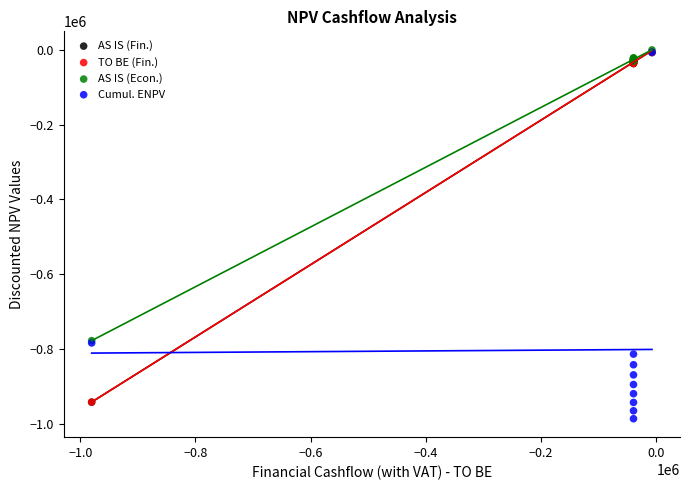

What are all the series names shown in the legend?

AS IS (Fin.), TO BE (Fin.), AS IS (Econ.), Cumul. ENPV